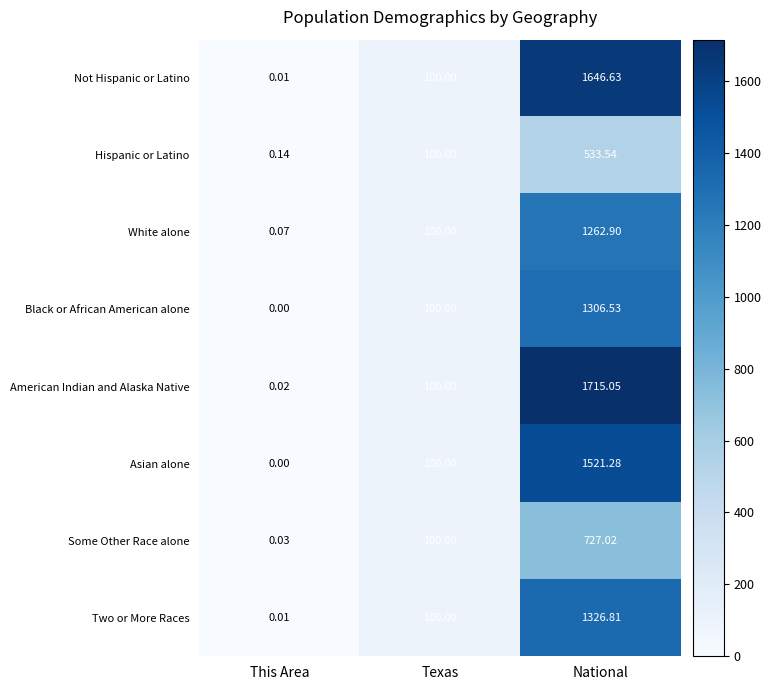

At which category does the chart reach its minimum across all series?

This Area